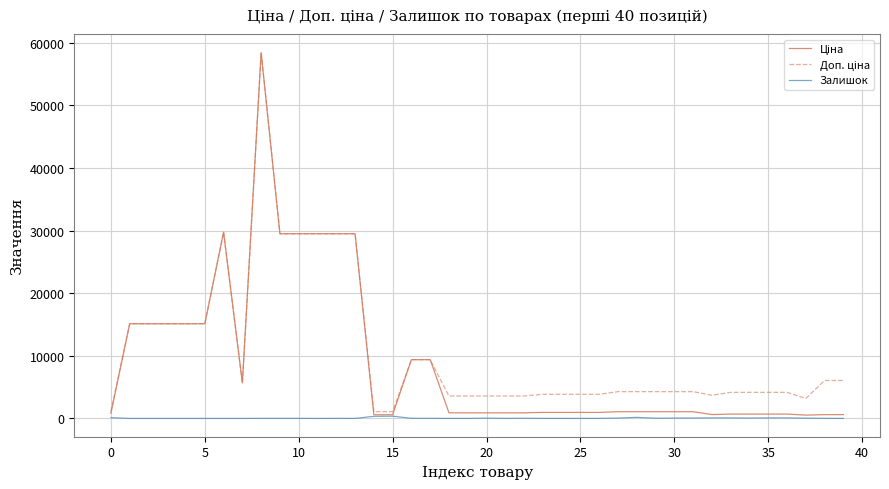

What is the greatest value displayed?

58426.5